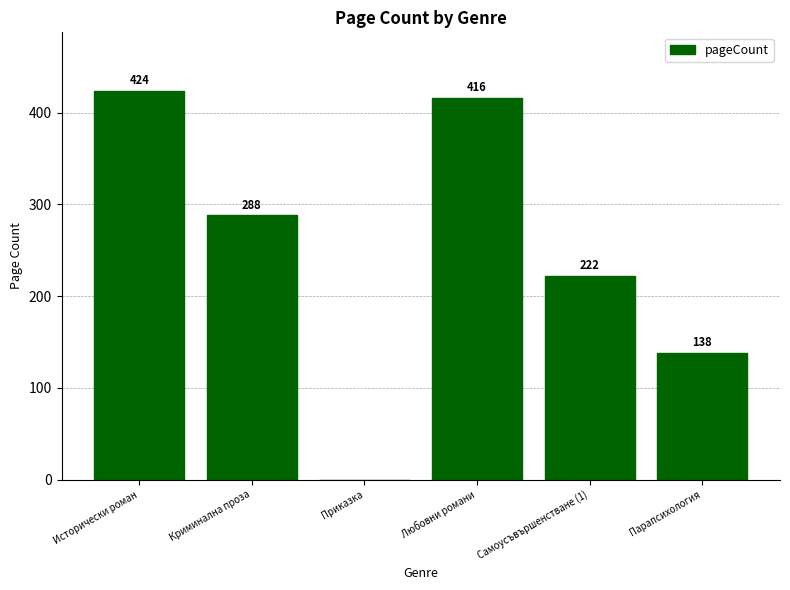

Which label corresponds to the largest value in the chart?

Исторически роман